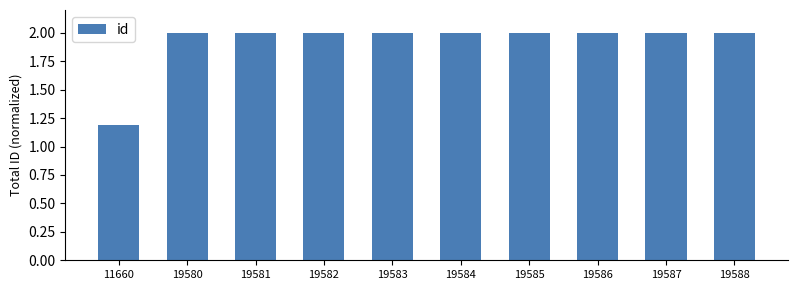

What is the value of the 3rd bar from the left?

2.0